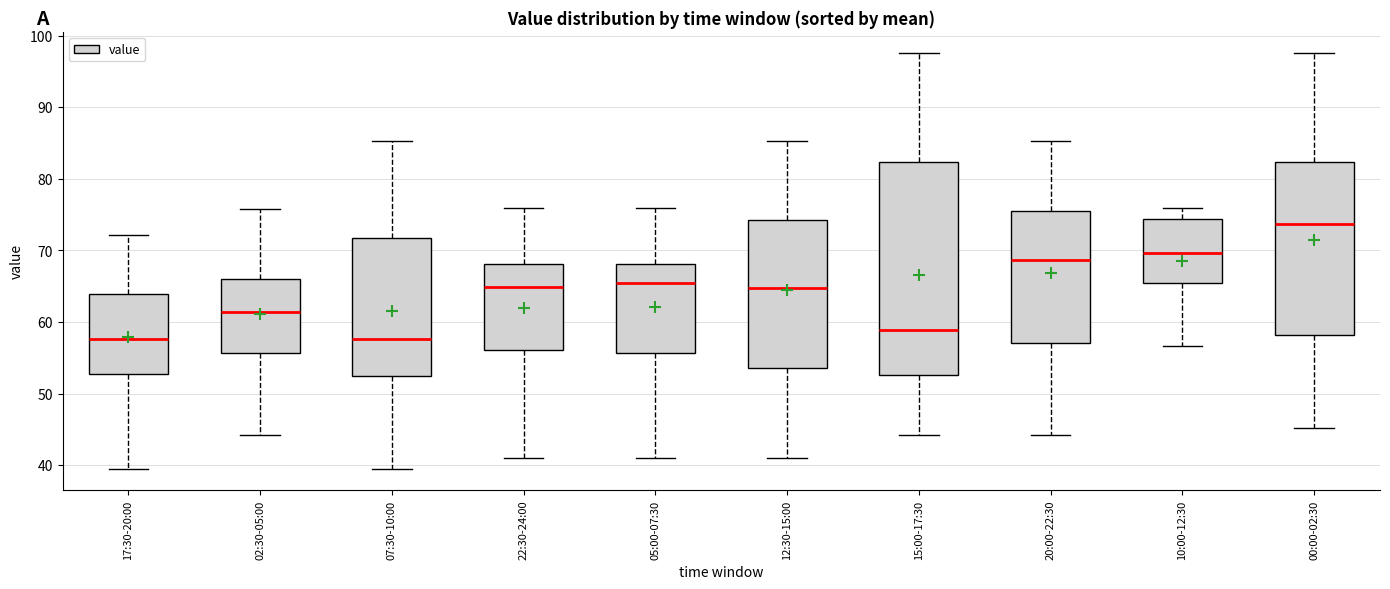

Reading left to right, transcribe this box plot: for each box, give where its median line is, the range the box spans, and where its two whiskers end, as read against the y-axis. The values are not printed on the chart, so give them approximately, as read against the axis.

17:30-20:00: median 58, box 53 to 64, whiskers 39 to 72
02:30-05:00: median 61, box 56 to 66, whiskers 44 to 76
07:30-10:00: median 58, box 52 to 72, whiskers 39 to 85
22:30-24:00: median 65, box 56 to 68, whiskers 41 to 76
05:00-07:30: median 65, box 56 to 68, whiskers 41 to 76
12:30-15:00: median 65, box 54 to 74, whiskers 41 to 85
15:00-17:30: median 59, box 53 to 82, whiskers 44 to 98
20:00-22:30: median 69, box 57 to 75, whiskers 44 to 85
10:00-12:30: median 70, box 65 to 74, whiskers 57 to 76
00:00-02:30: median 74, box 58 to 82, whiskers 45 to 98